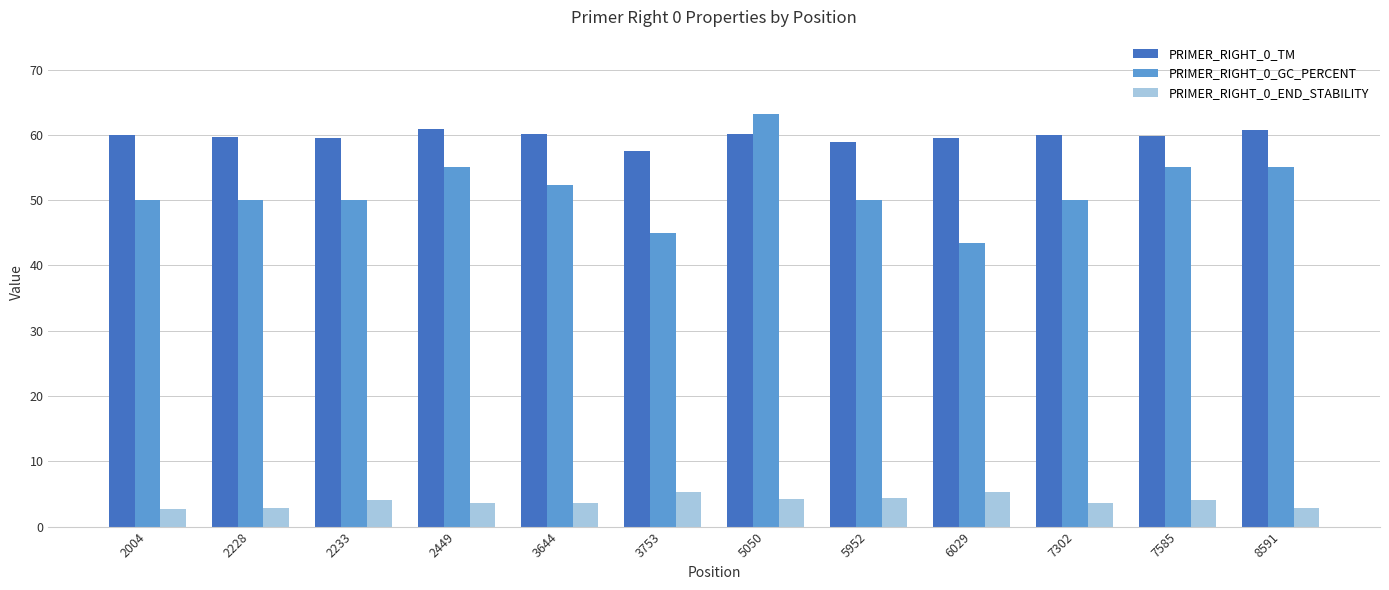

How many bars are there in total?

36